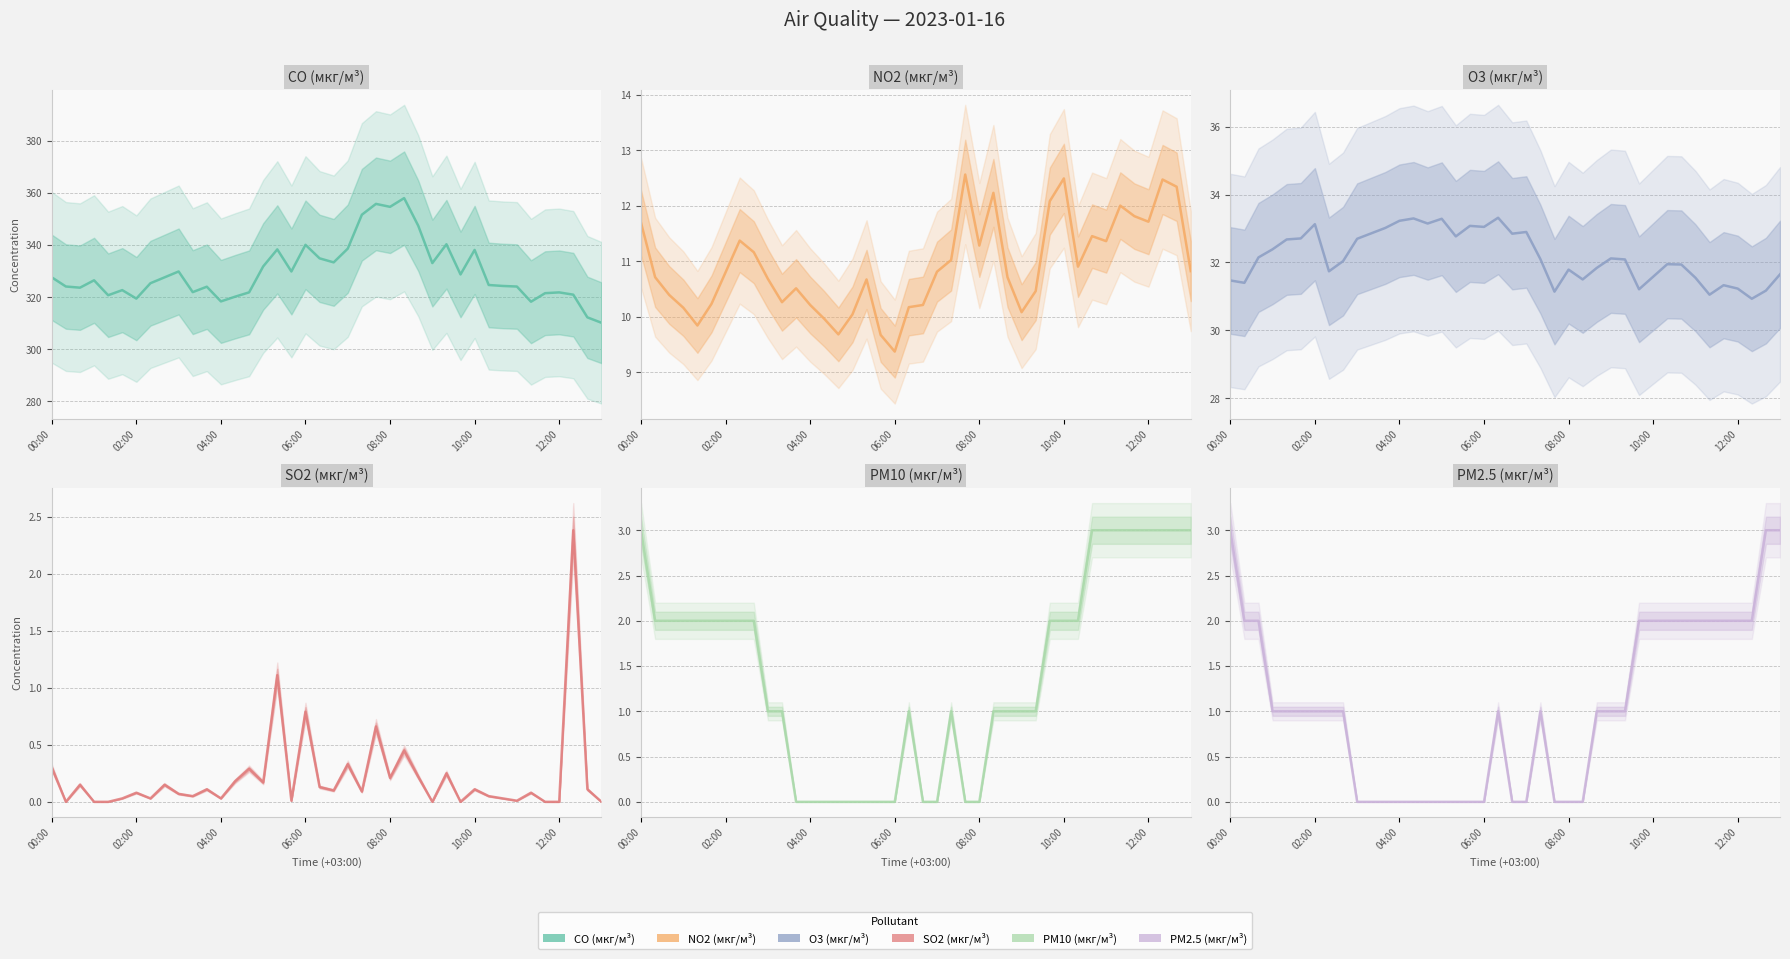

How many positive values does the SO2 (мкг/м³) series have?

32